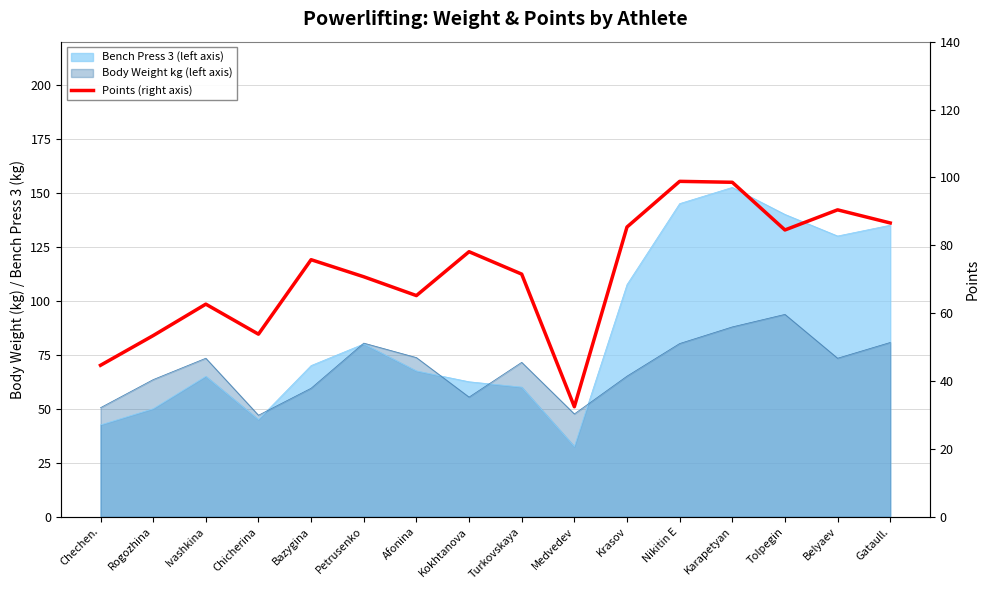

How many values exceed 75?

8